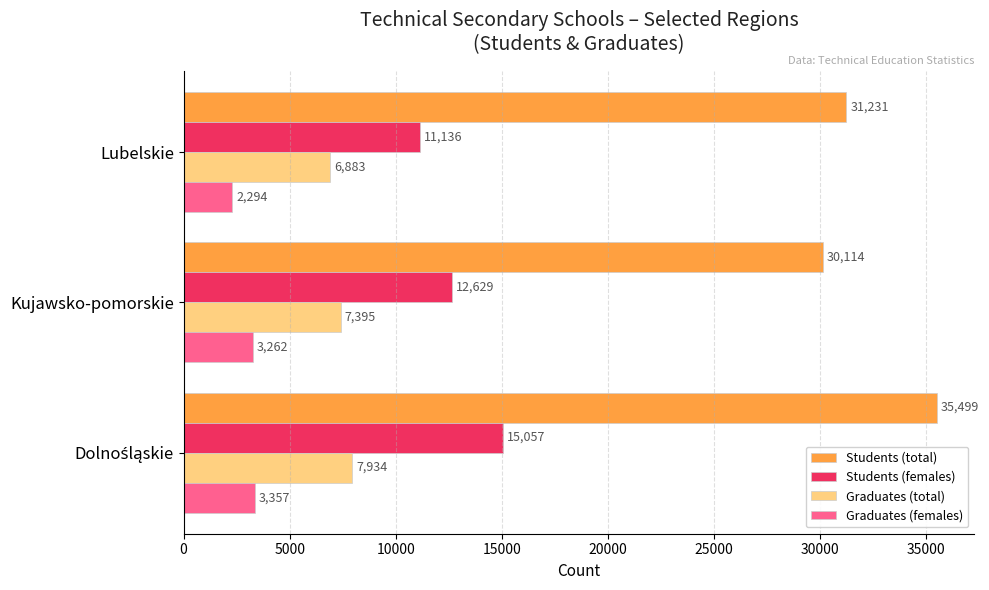

How many Graduates (total) values are between 6883 and 7934?

3